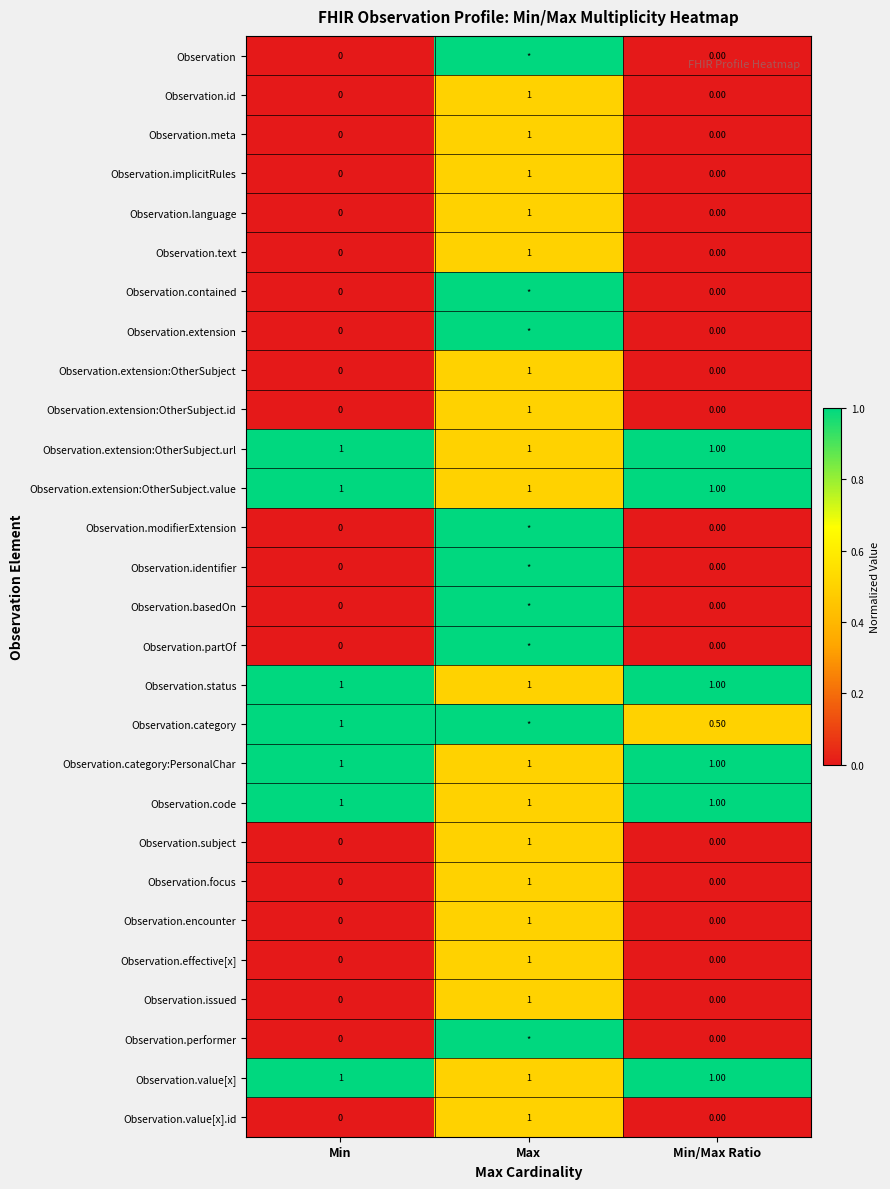

What is the difference between the highest and lowest values at Min/Max Ratio?

1.0